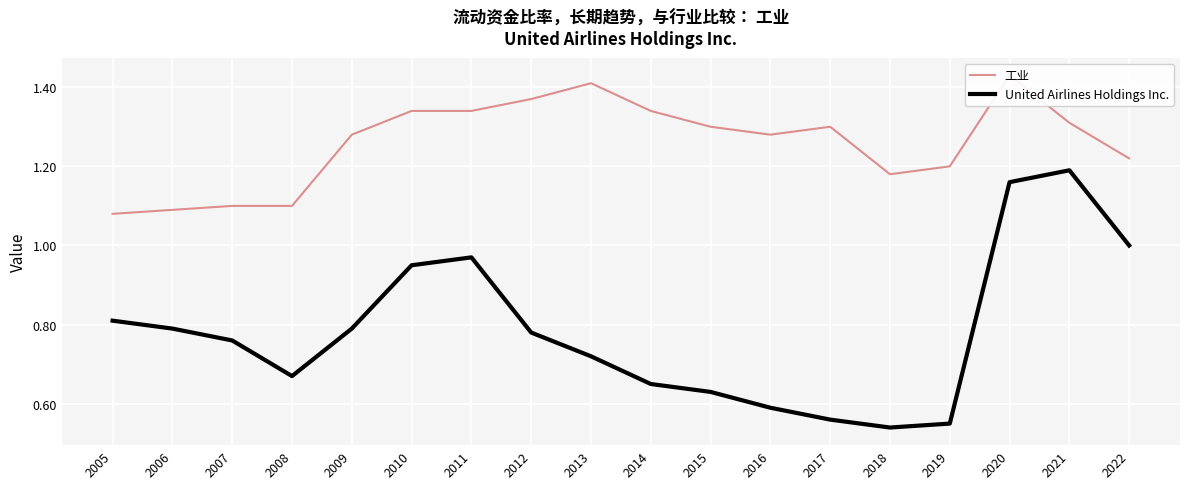

At which label is 工业 closest to 1?

2005